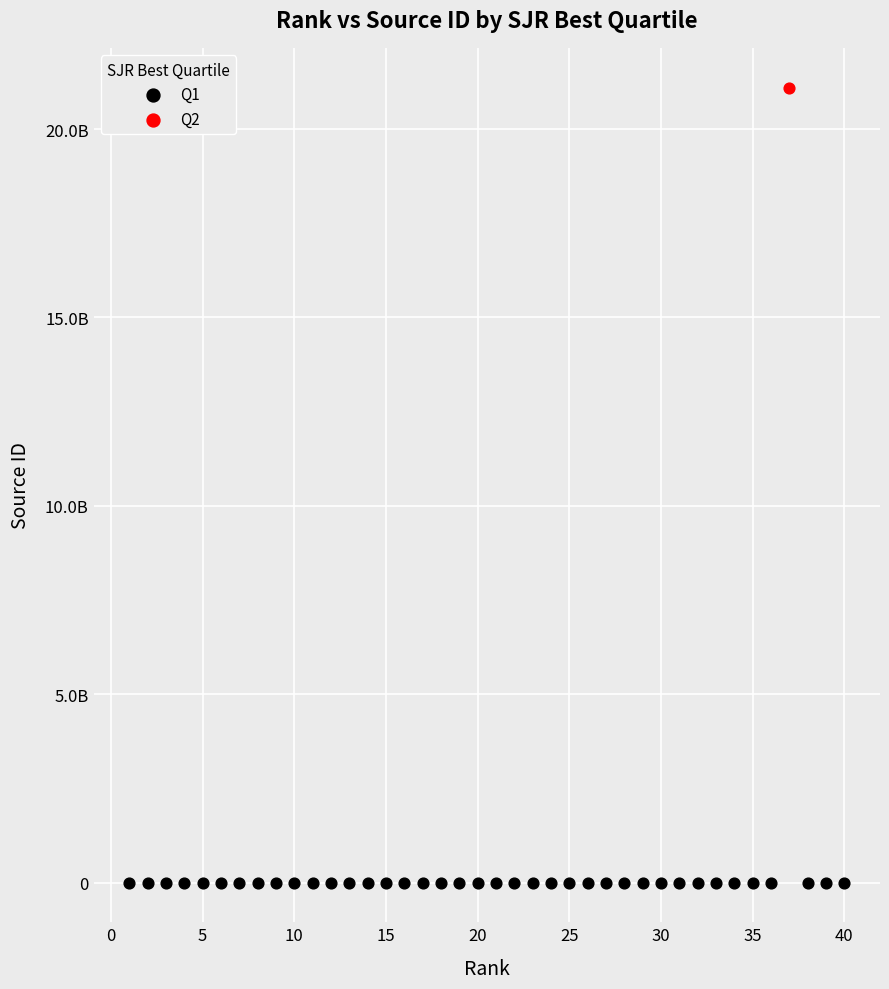

What are all the series names shown in the legend?

Q1, Q2